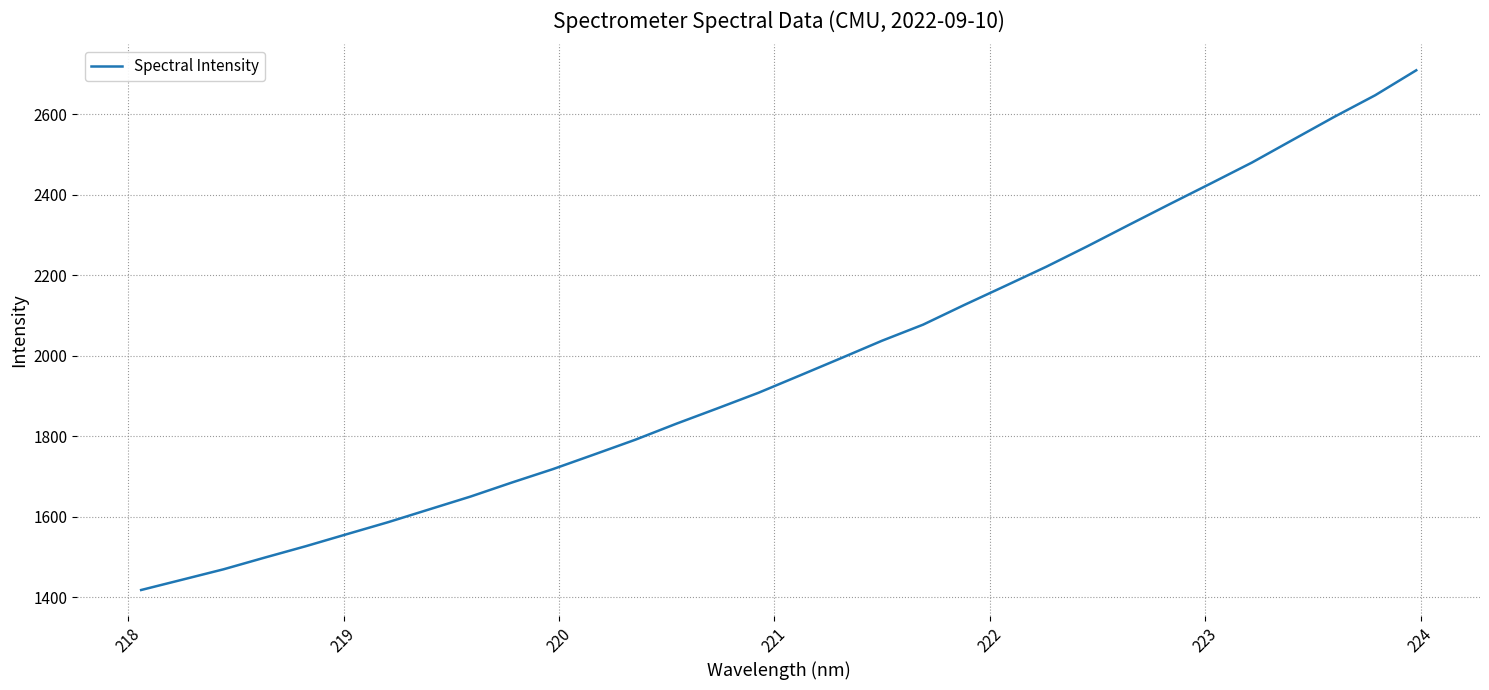

What is the greatest value displayed?

2708.8